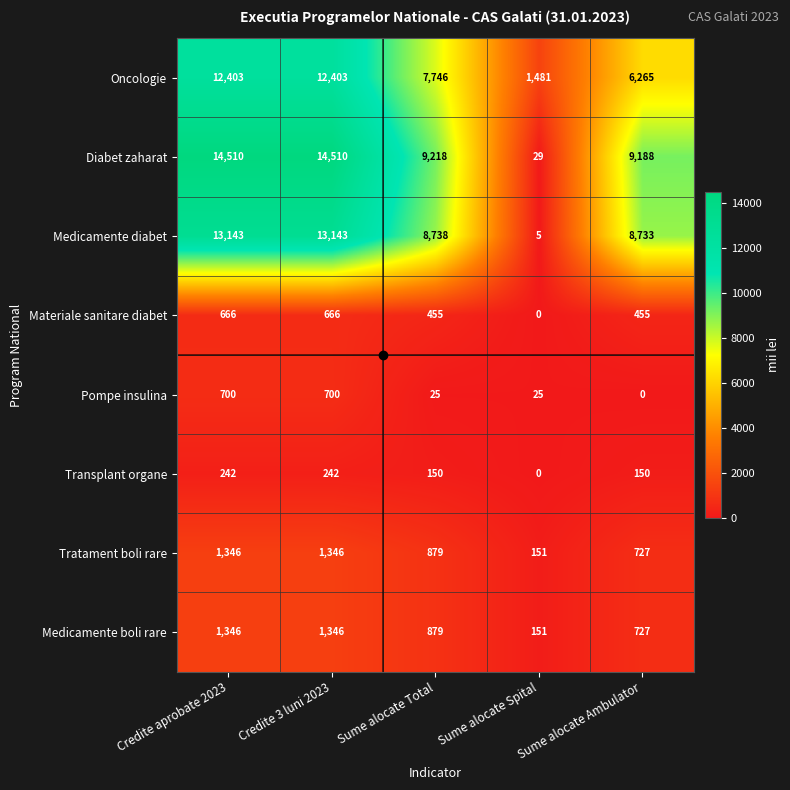

What is the difference between the maximum and minimum values in the Medicamente boli rare series?

1195